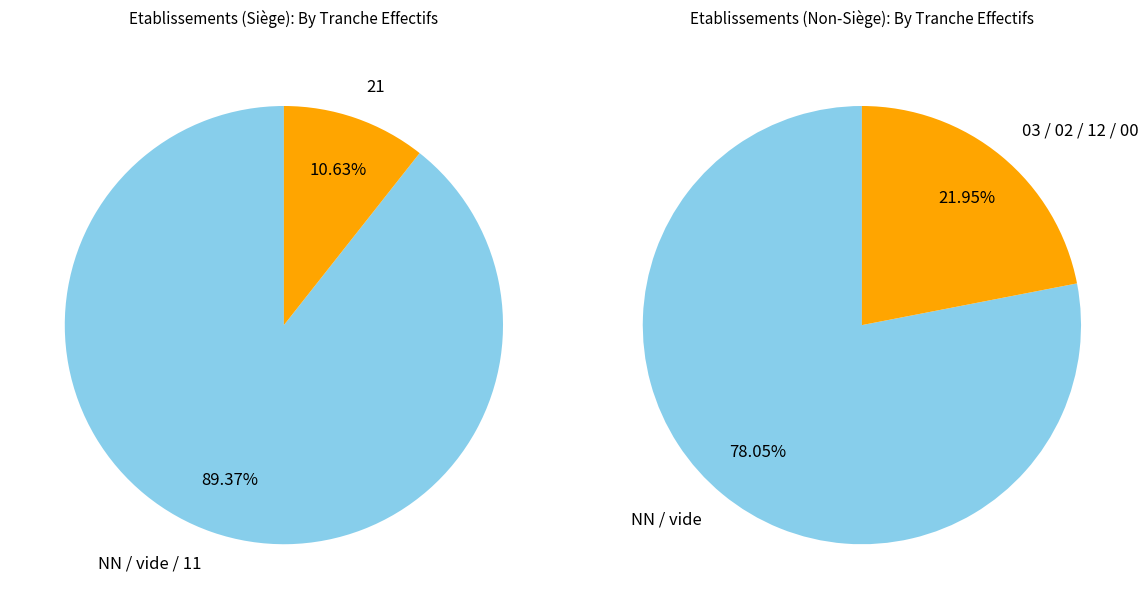

True or false:  accounts for 8% of the total.

False